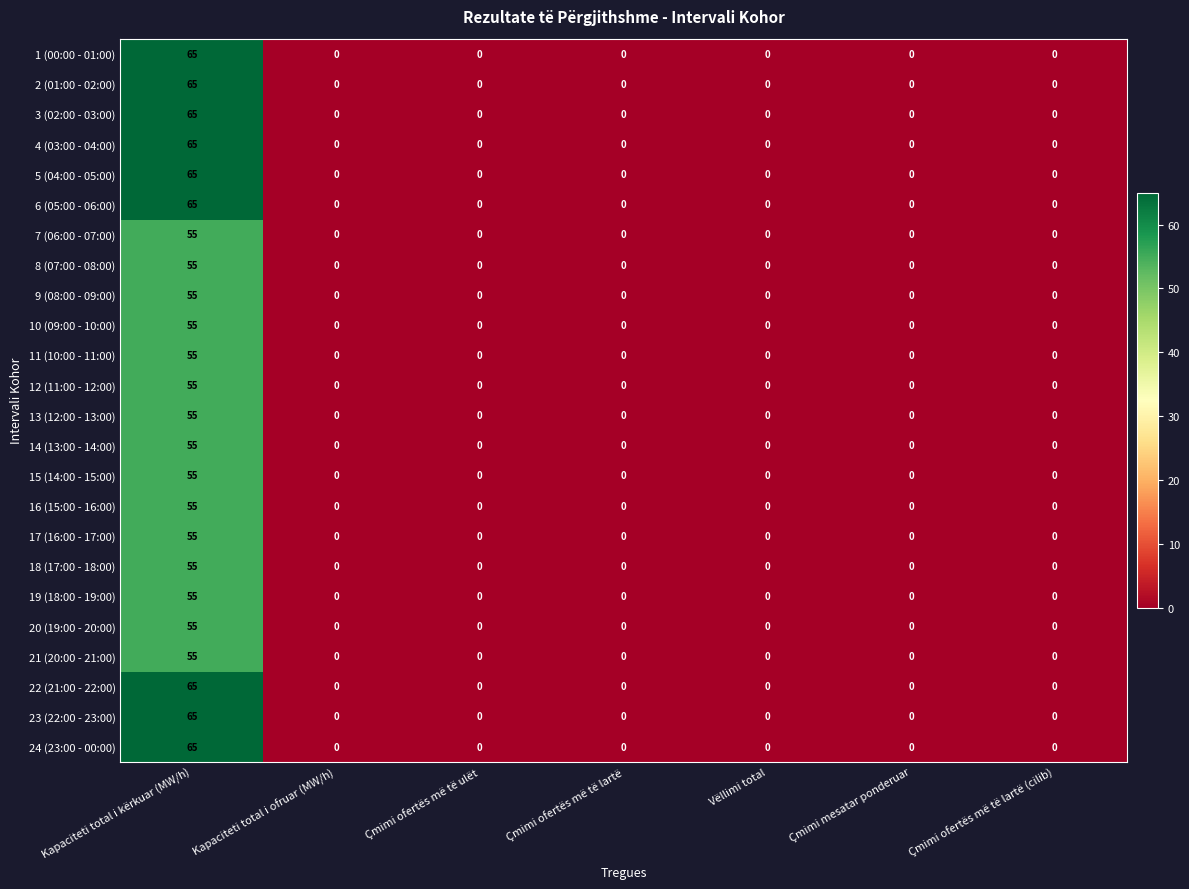

True or false: 13 (12:00 - 13:00) has a value of 35 at Kapaciteti total i ofruar (MW/h).

False